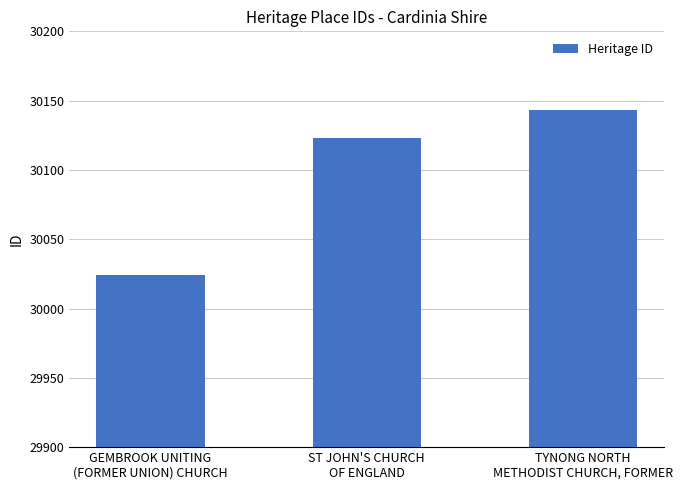

Which category has the lowest value across all series?

GEMBROOK UNITING
(FORMER UNION) CHURCH